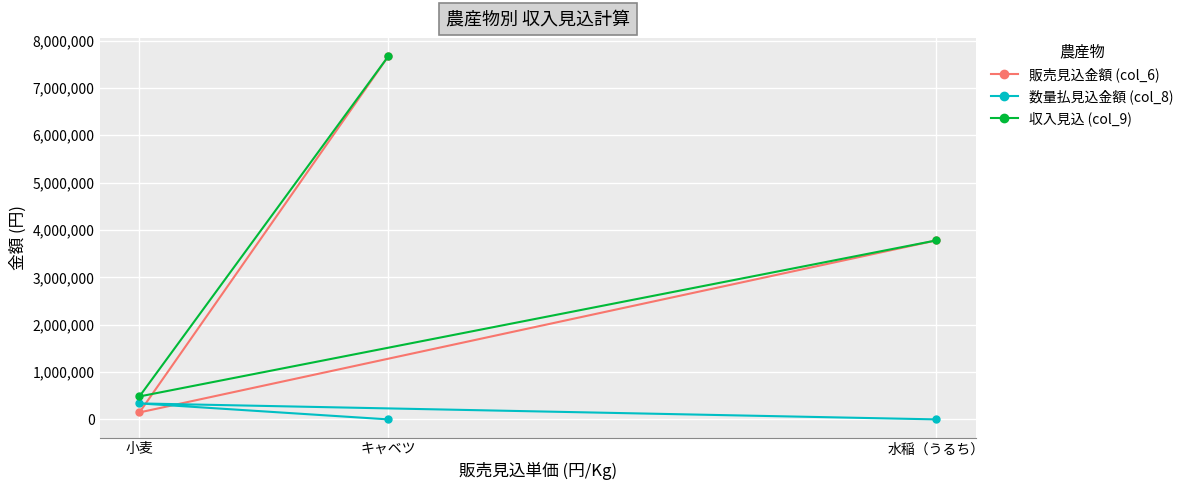

What is the label of the 1st point from the right?

水稲（うるち）